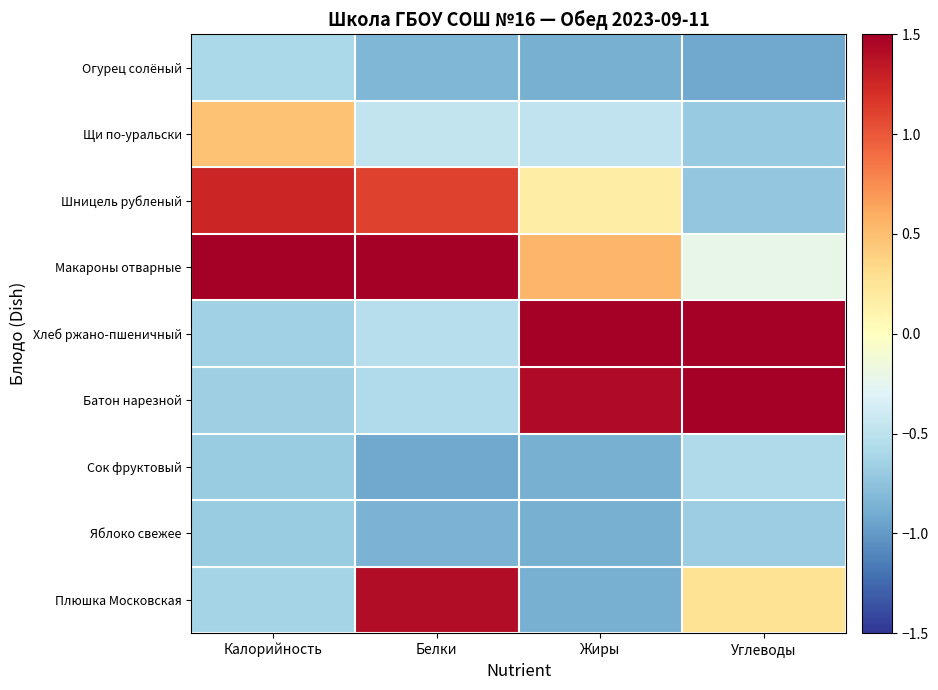

Reading left to right, extract all data points from this chart.

Огурец солёный: Калорийность=-0.6	Белки=-0.8	Жиры=-0.9	Углеводы=-0.9
Щи по-уральски: Калорийность=0.5	Белки=-0.5	Жиры=-0.5	Углеводы=-0.7
Шницель рубленый: Калорийность=1.3	Белки=1.1	Жиры=0.2	Углеводы=-0.7
Макароны отварные: Калорийность=2.2	Белки=1.6	Жиры=0.5	Углеводы=-0.2
Хлеб ржано-пшеничный: Калорийность=-0.7	Белки=-0.5	Жиры=1.8	Углеводы=1.8
Батон нарезной: Калорийность=-0.7	Белки=-0.6	Жиры=1.4	Углеводы=1.7
Сок фруктовый: Калорийность=-0.7	Белки=-0.9	Жиры=-0.9	Углеводы=-0.6
Яблоко свежее: Калорийность=-0.7	Белки=-0.9	Жиры=-0.9	Углеводы=-0.7
Плюшка Московская: Калорийность=-0.6	Белки=1.4	Жиры=-0.9	Углеводы=0.3